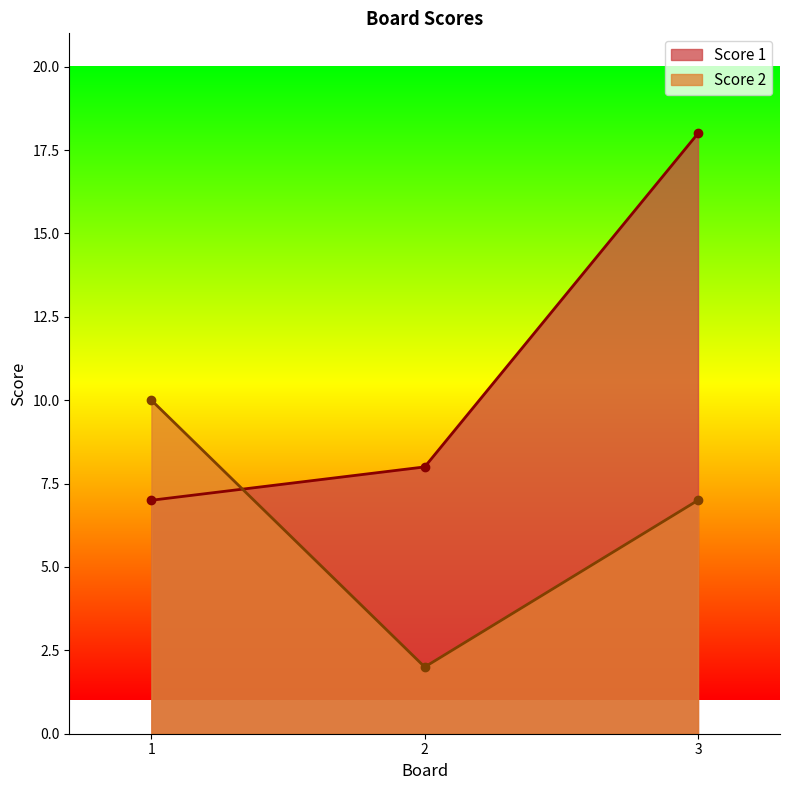

Which series has the widest spread of values?

Score 1